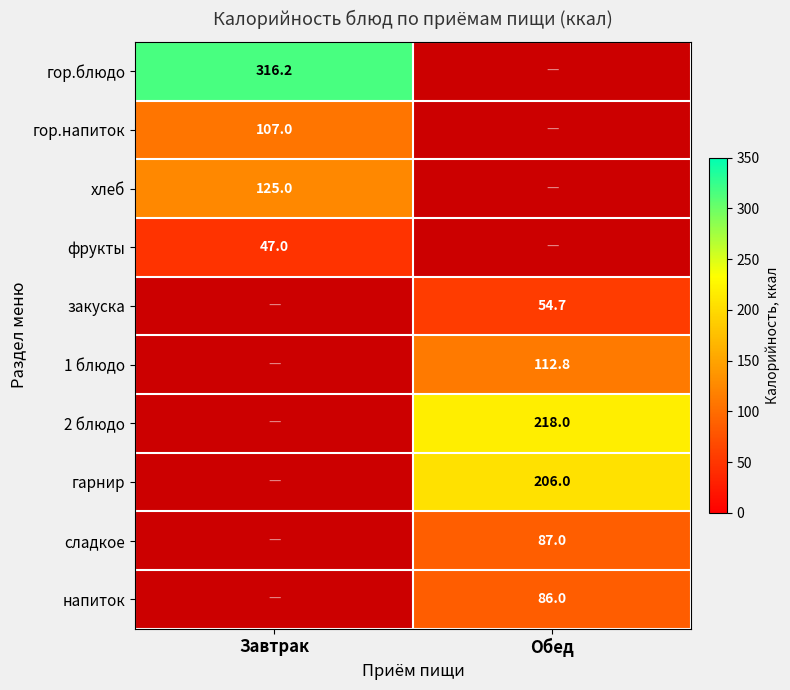

What is the difference between the highest and lowest values at Завтрак?

269.2